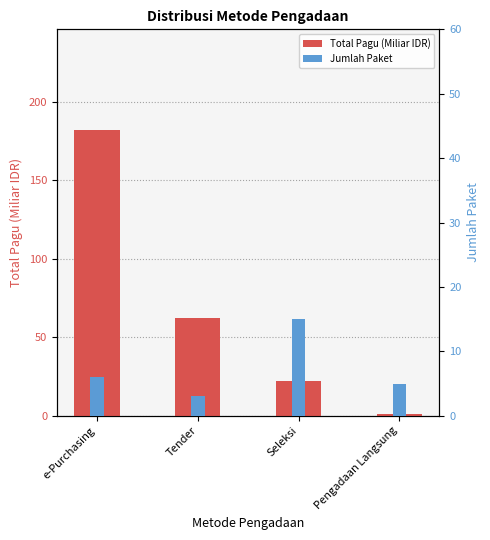

Reading left to right, what are all the values shown in this chart?

Total Pagu (Miliar IDR): e-Purchasing=182.4	Tender=62.0	Seleksi=21.8	Pengadaan Langsung=1.4
Jumlah Paket: e-Purchasing=6.0	Tender=3.0	Seleksi=15.0	Pengadaan Langsung=5.0